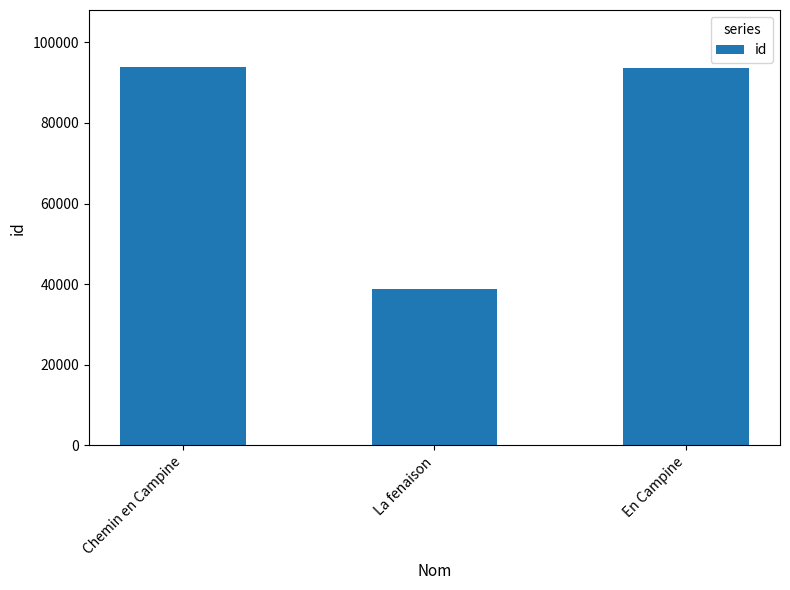

How many bars are there in total?

3